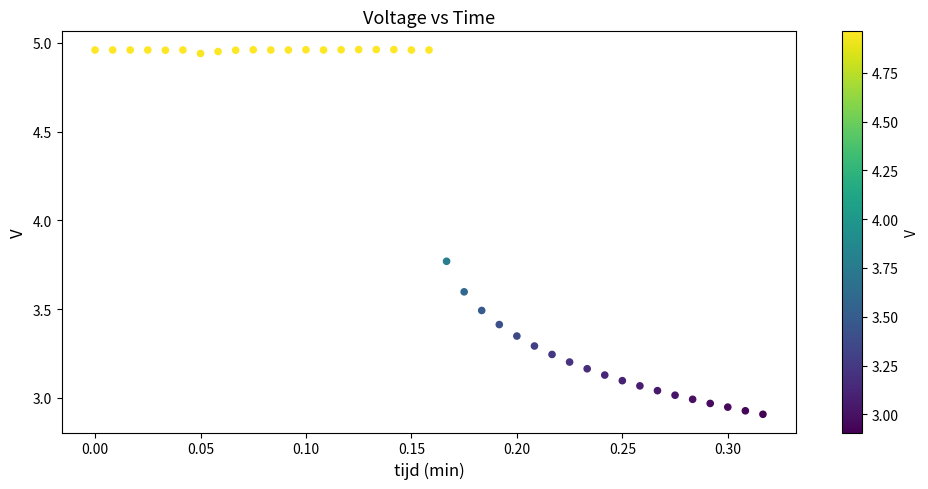

What is the range of X values (max minus min)?

0.3